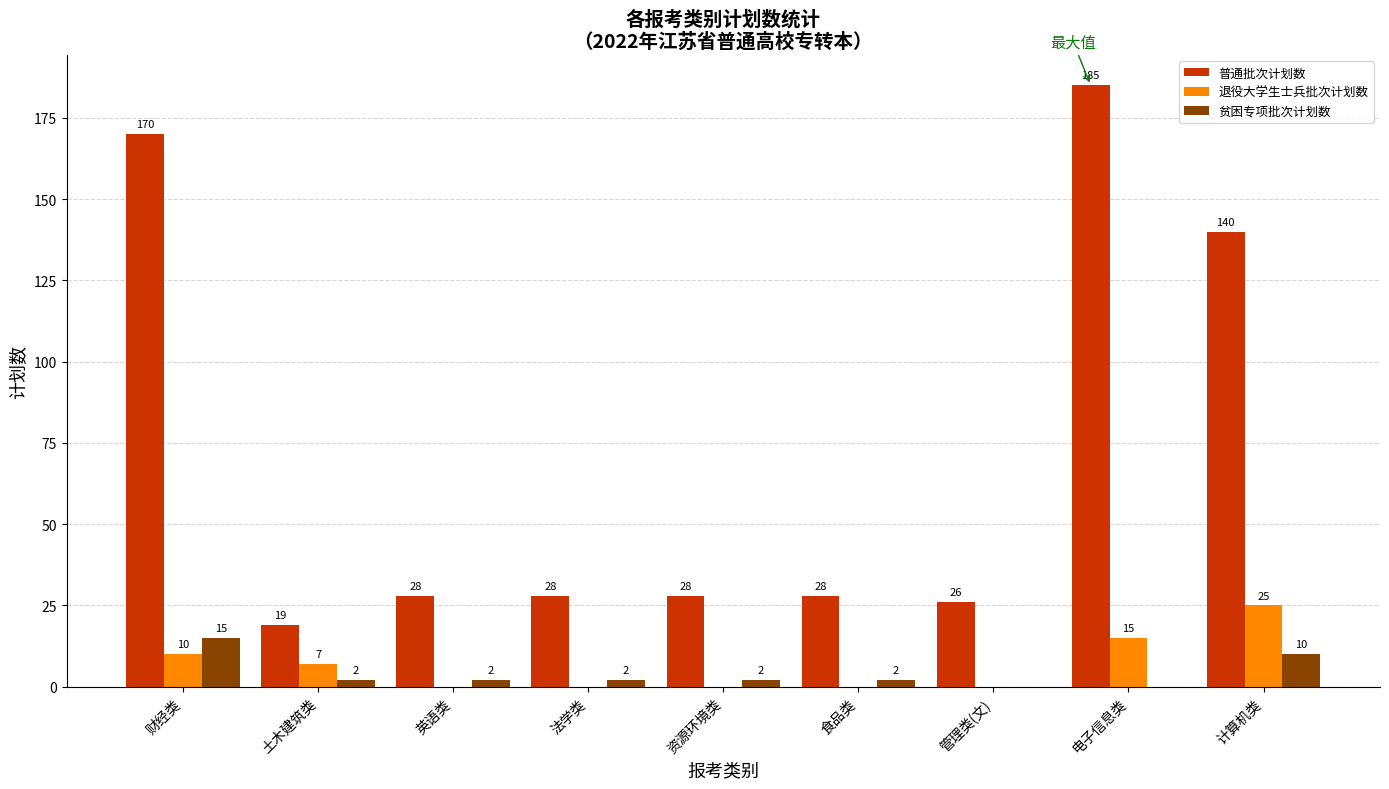

How many values in the 退役大学生士兵批次计划数 series exceed 0?

4